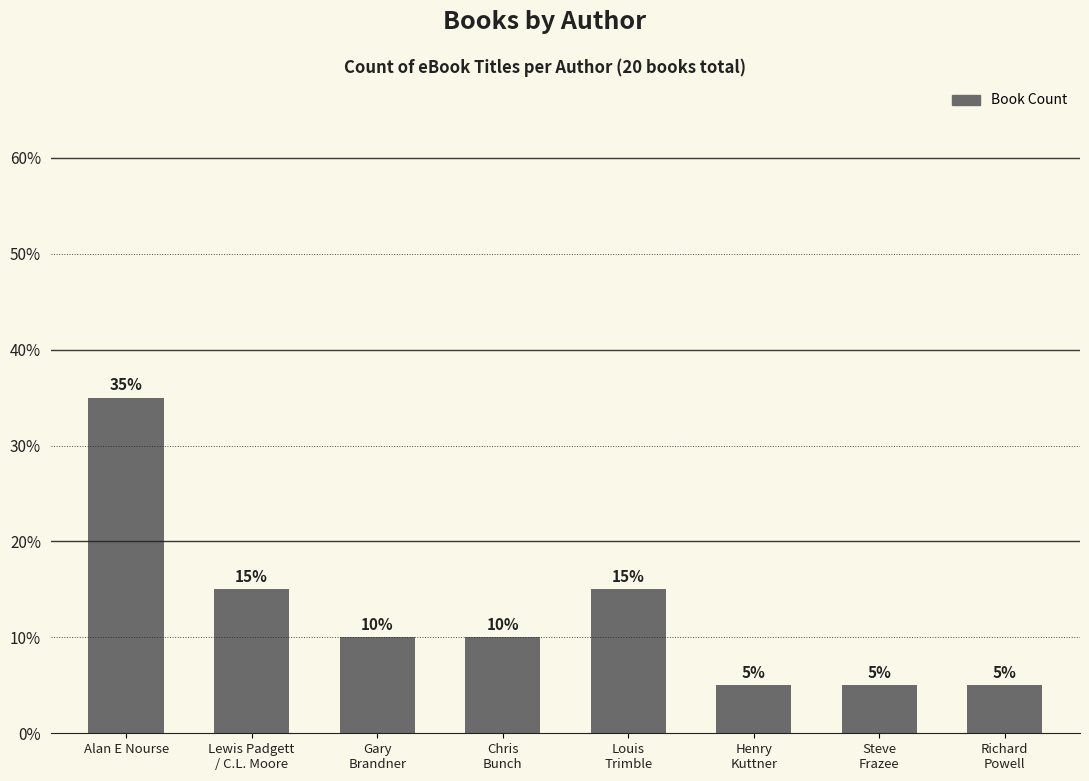

Count the number of data series in this chart.

1